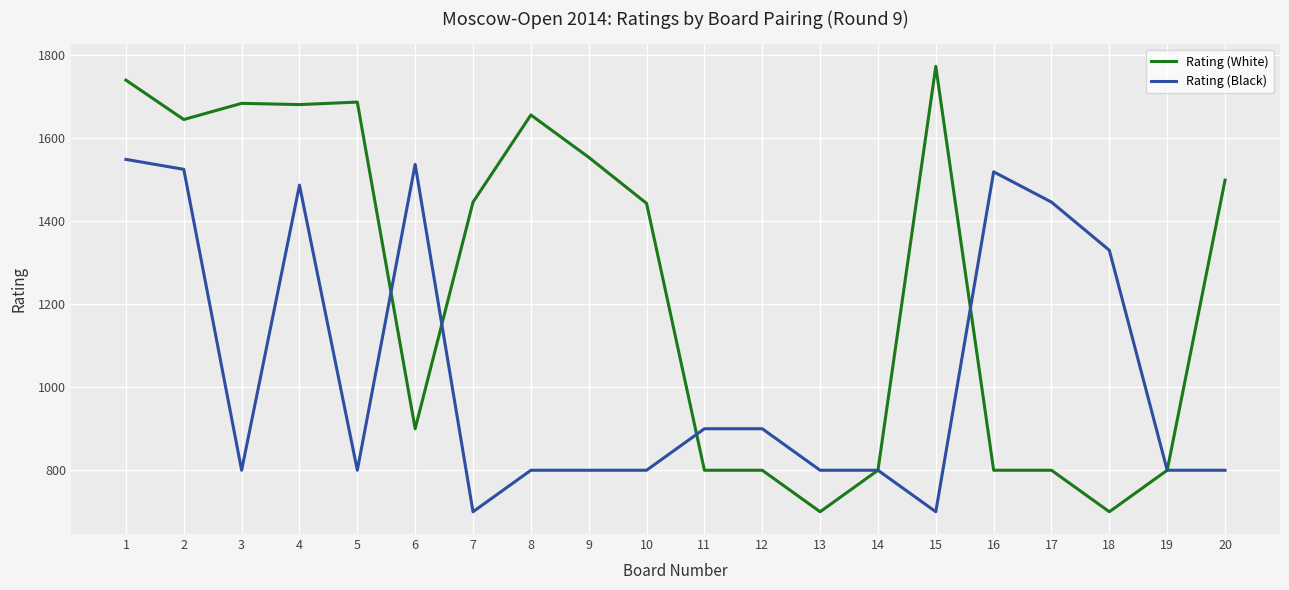

What is the maximum value for Rating (White)?

1773